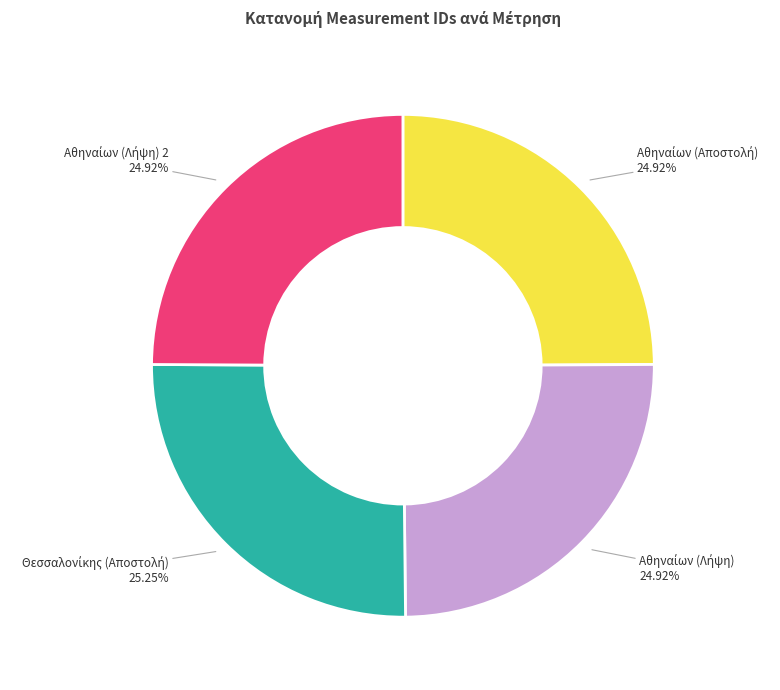

Is there a majority slice in this chart?

No